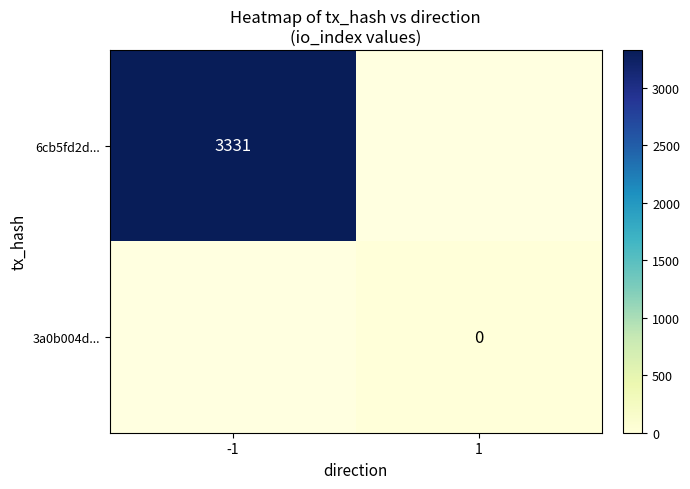

At how many categories does at least one series exceed 2239?

1